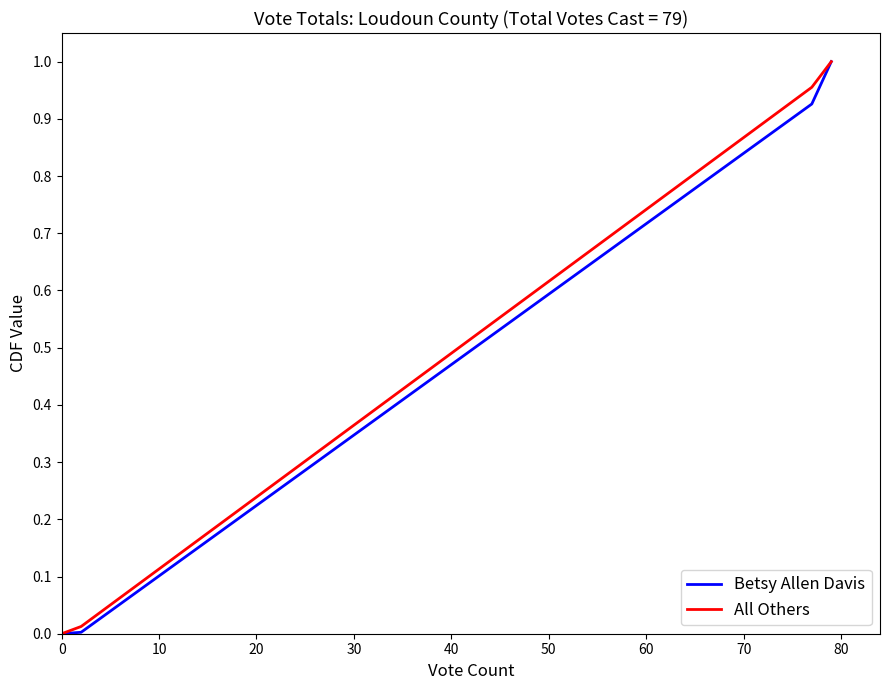

Rank the series by their average value, from highest to lowest.

All Others, Betsy Allen Davis